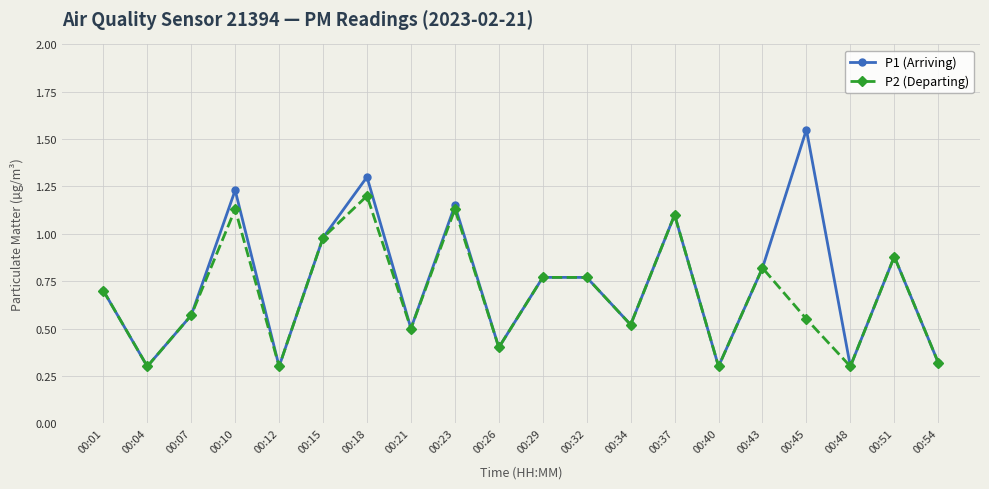

Between 00:21 and 00:45, which series saw the biggest shift?

P1 (Arriving)